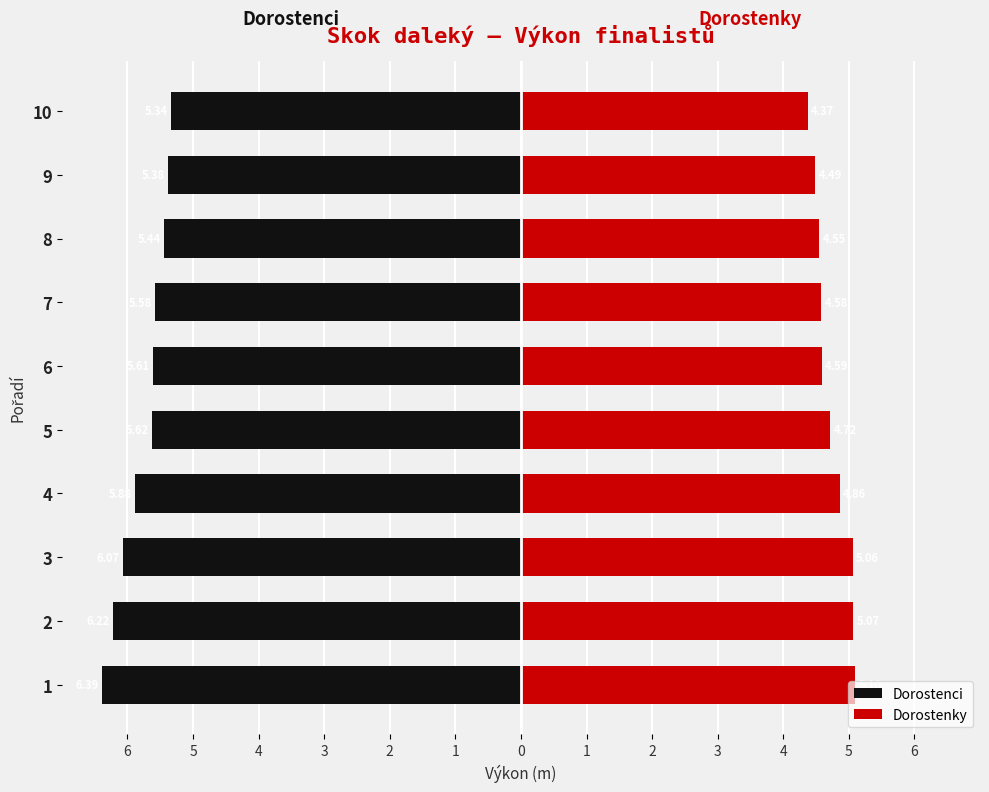

Between 8 and 5, which is larger?

8